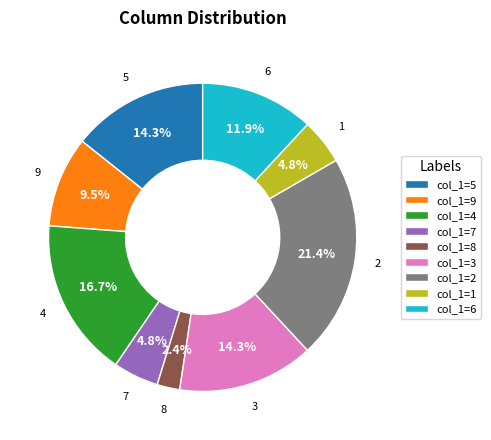

Is there a majority slice in this chart?

No